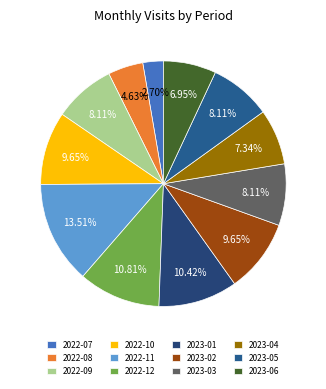

What percentage is the 2023-05 slice, to the nearest percent?

8%